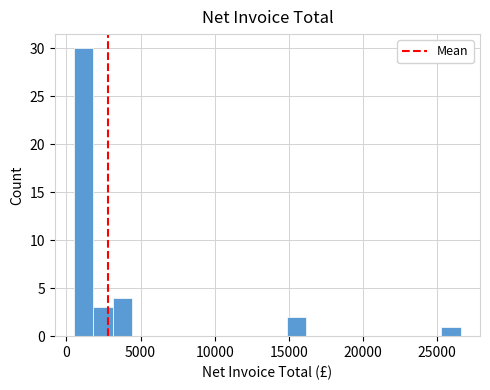

Around what value on the x-axis is the tallest bar? Give the approximate position of its centre, as read against the axis.

1000